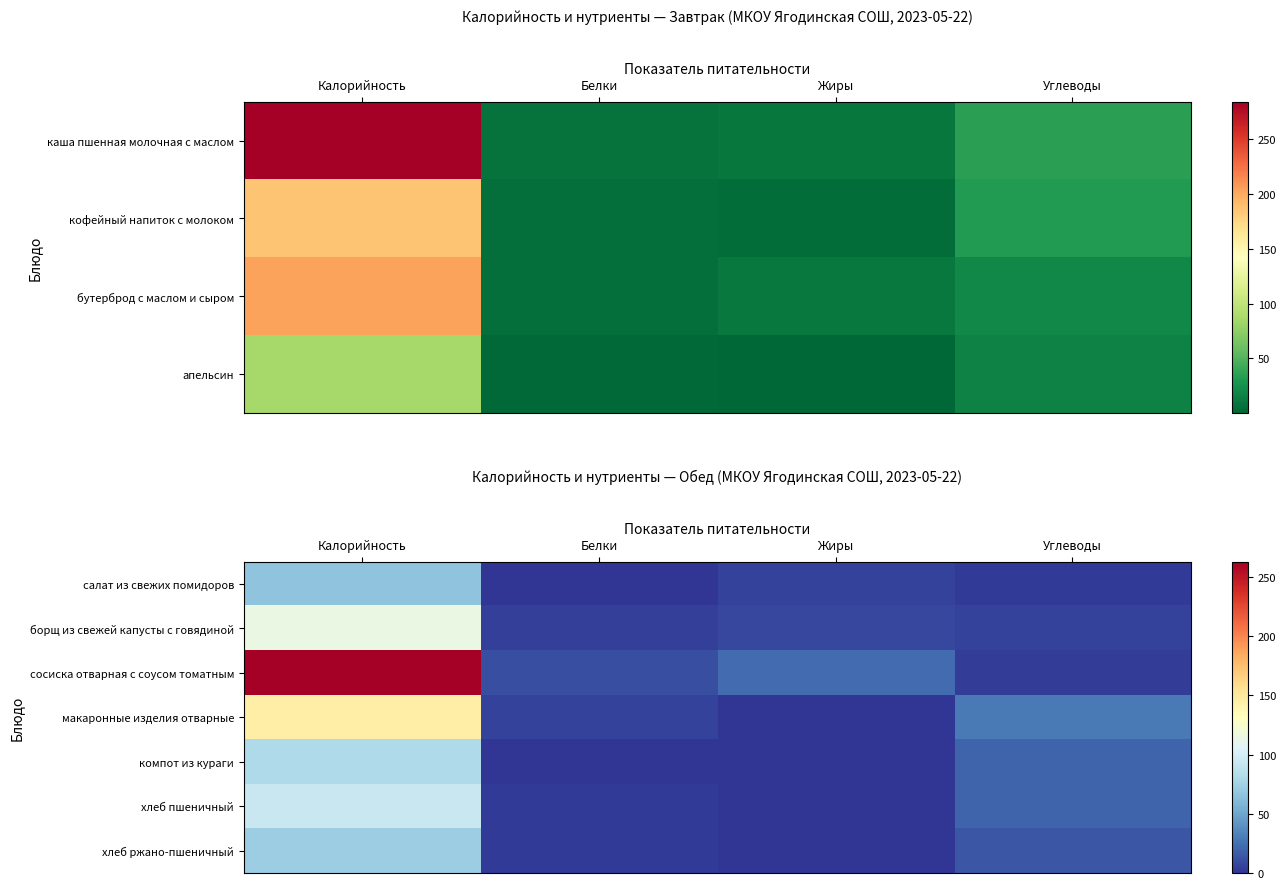

At Калорийность, list the series in order from smallest to largest.

салат из свежих помидоров, хлеб ржано-пшеничный, компот из кураги, хлеб пшеничный, борщ из свежей капусты с говядиной, макаронные изделия отварные, сосиска отварная с соусом томатным